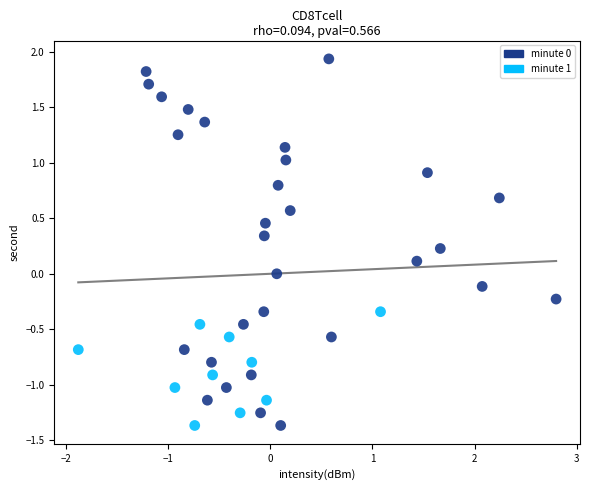

What is the range of X values (max minus min)?

4.7